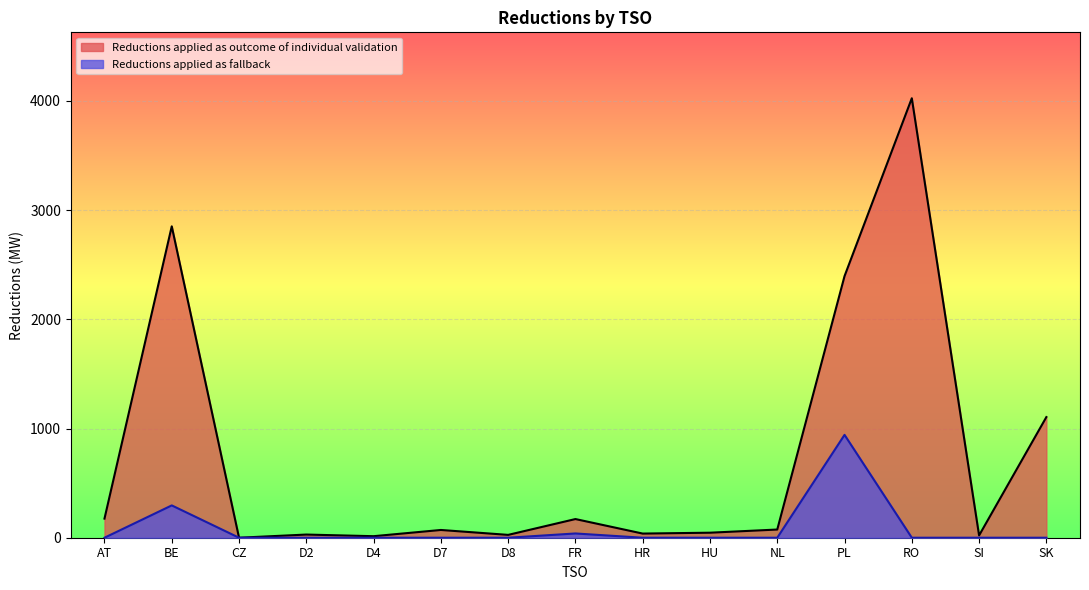

Is the value of Reductions applied as outcome of individual validation at NL greater than the value of Reductions applied as fallback at SK?

Yes